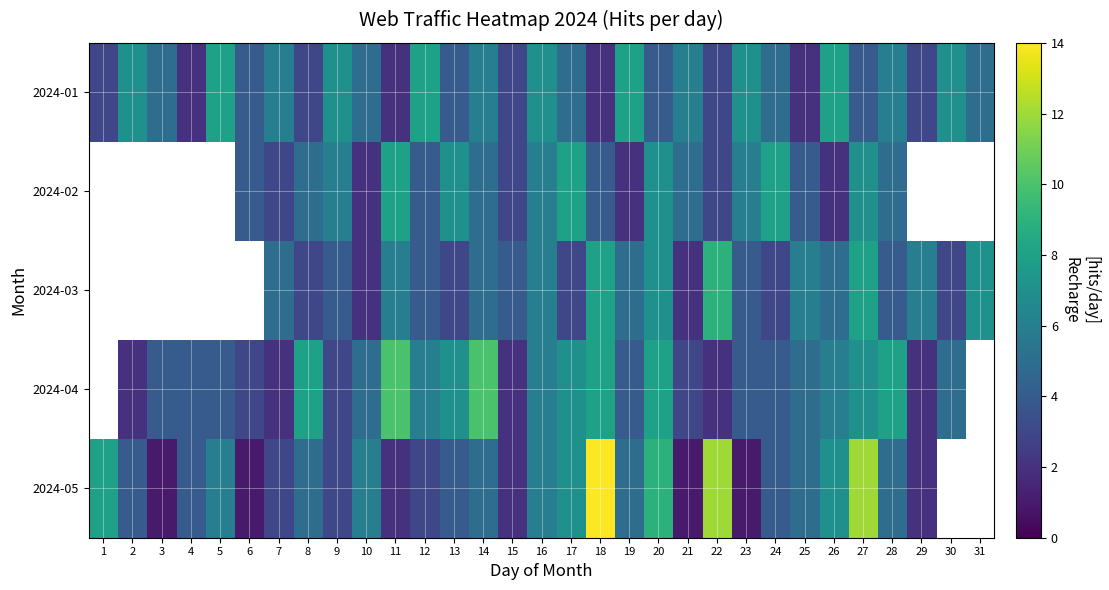

How many values in 2024-02 are above zero?

23